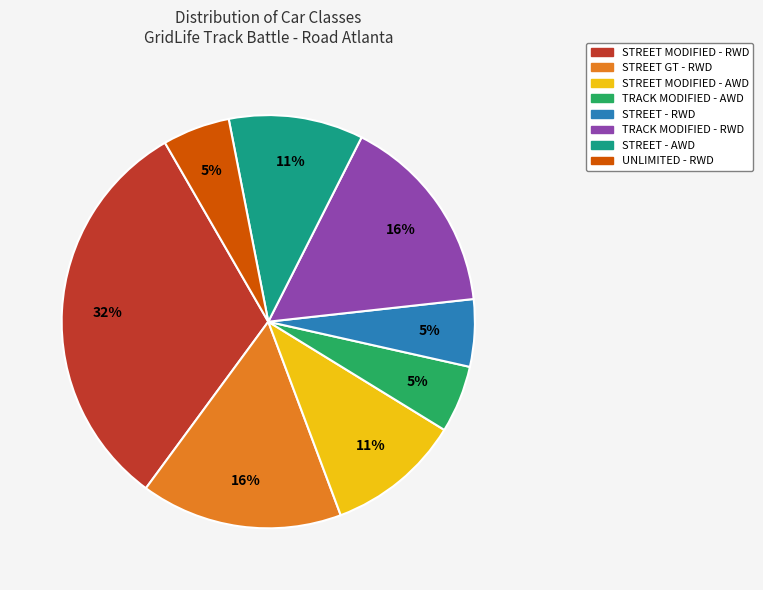

To the nearest percent, what is the difference between the STREET - RWD and STREET GT - RWD slice percentages?

11%